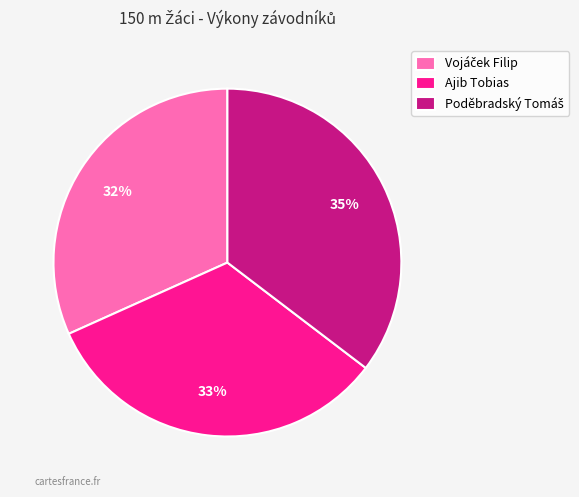

How many segments does this pie chart have?

3